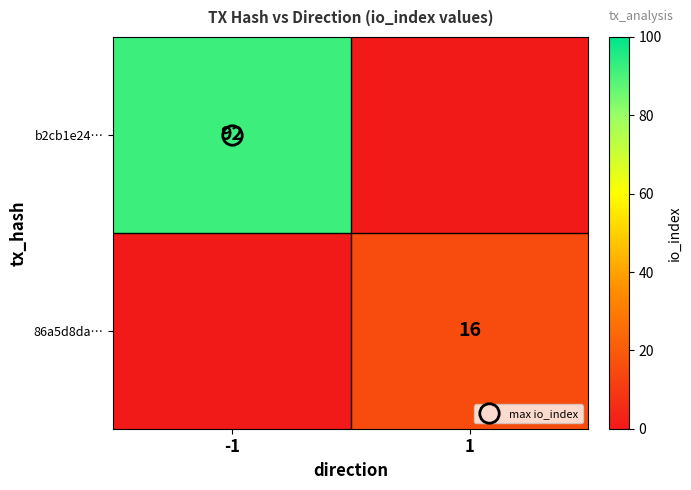

Rank the series at 1 from lowest to highest value.

b2cb1e24…, 86a5d8da…